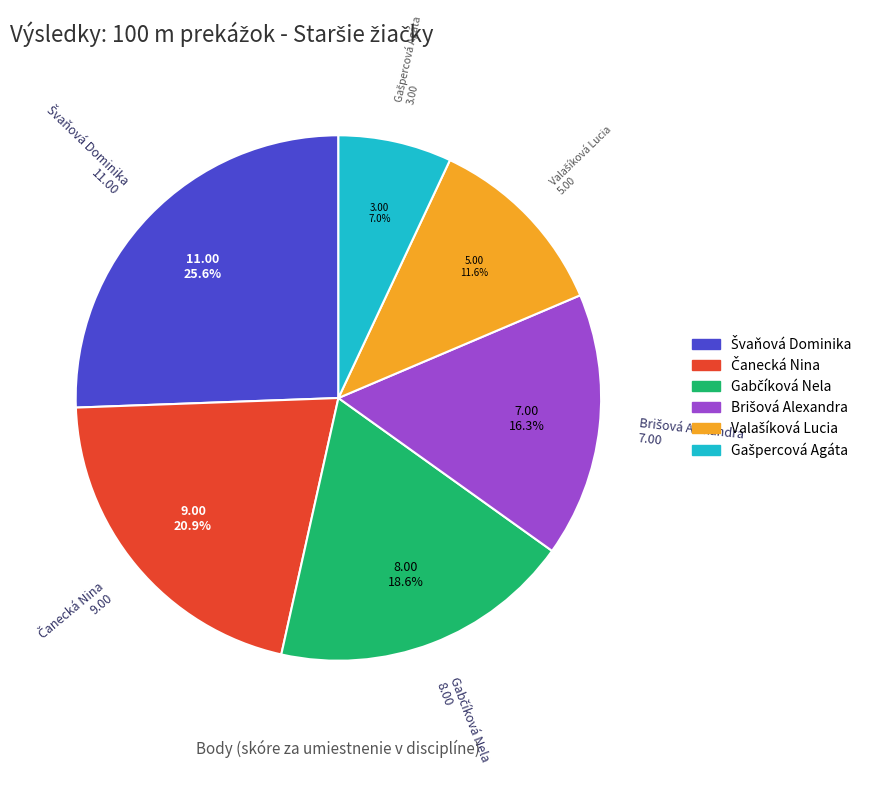

Is there any slice that represents more than half of the pie?

No